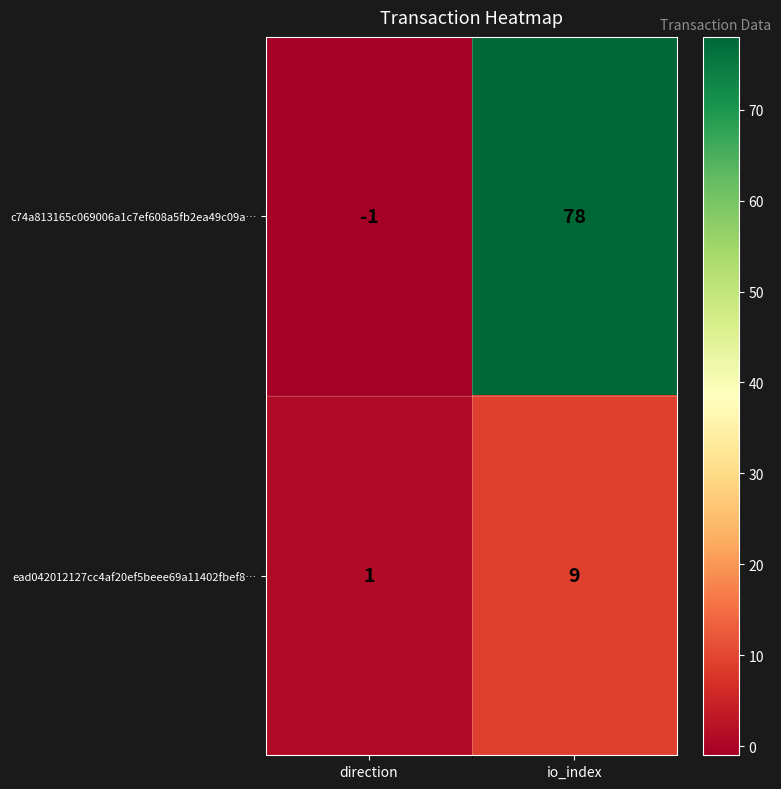

What is the minimum value shown in the chart?

-1